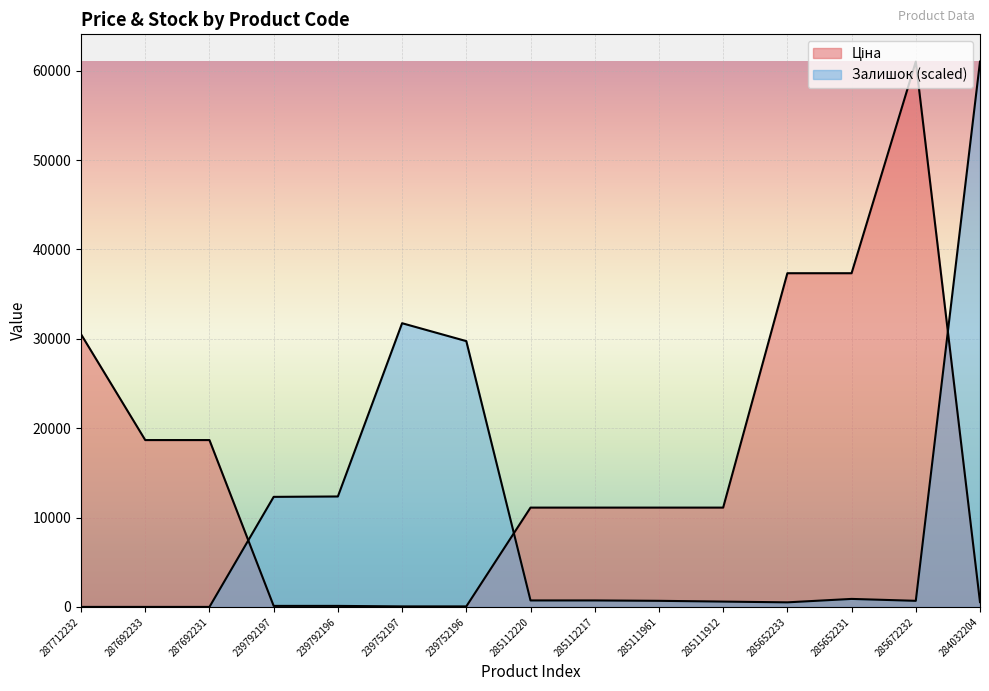

List the series in order of their peak value, lowest first.

Ціна, Залишок